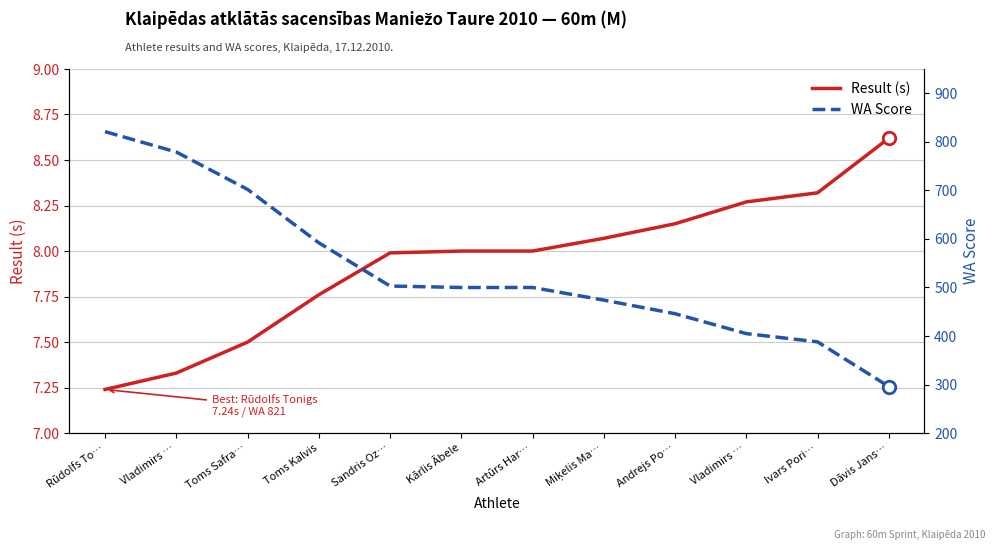

The WA Score series shows 256.0 at Miķelis Ma…. True or false?

False